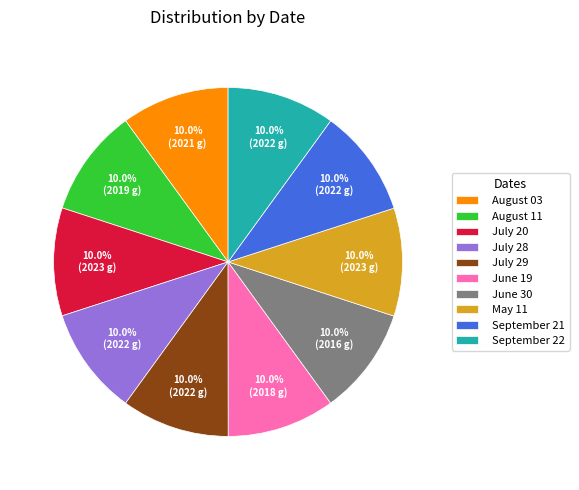

How many segments does this pie chart have?

10